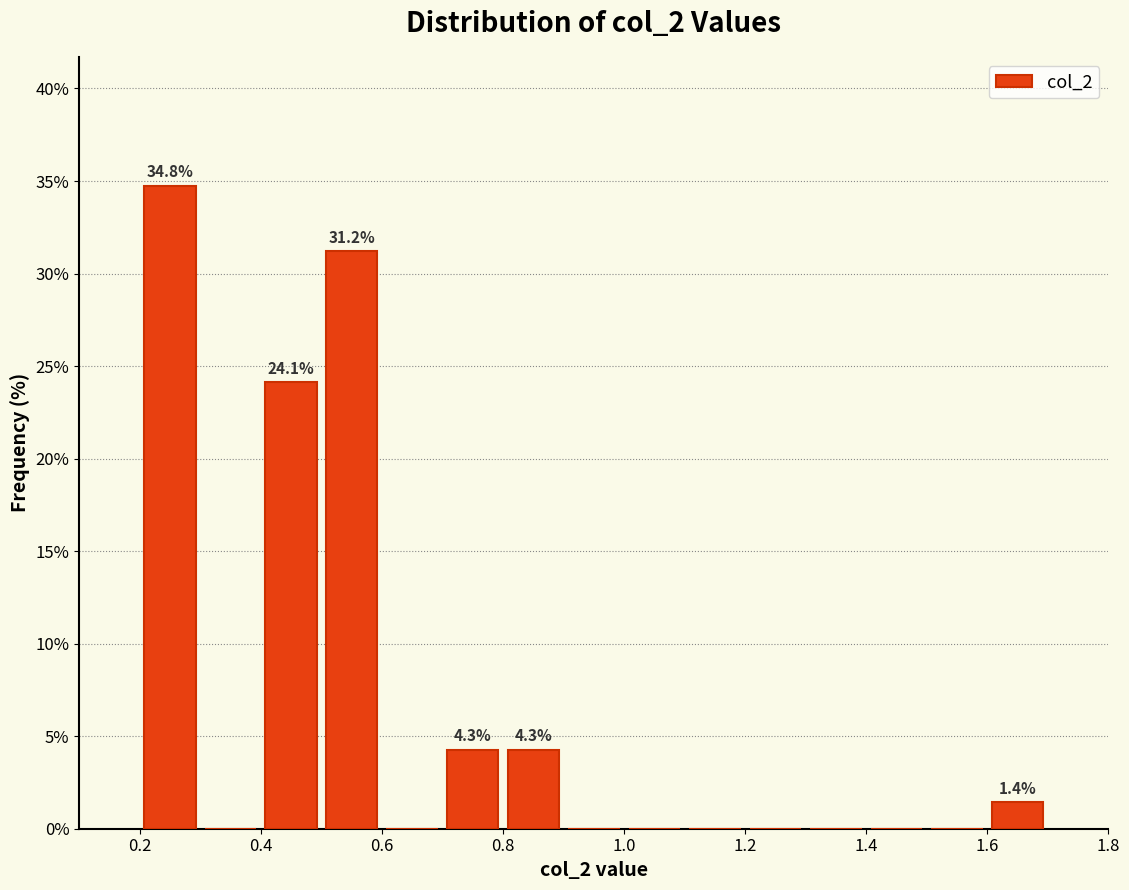

Which range on the x-axis has the tallest bar?

0.2 to 0.3